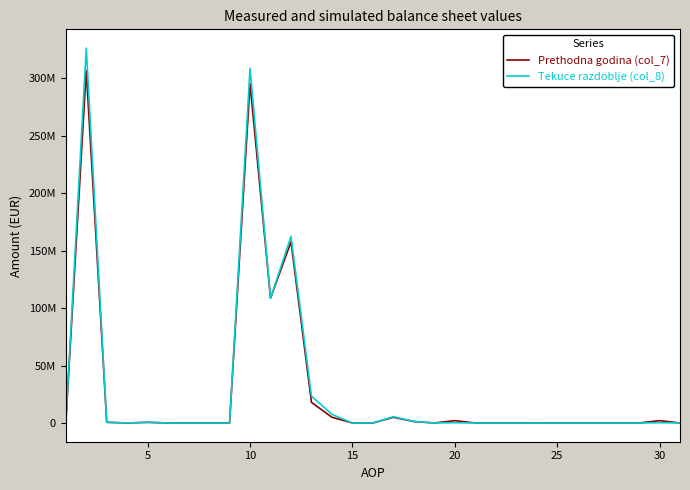

True or false: Prethodna godina (col_7) has more than 2 interior local peaks.

True